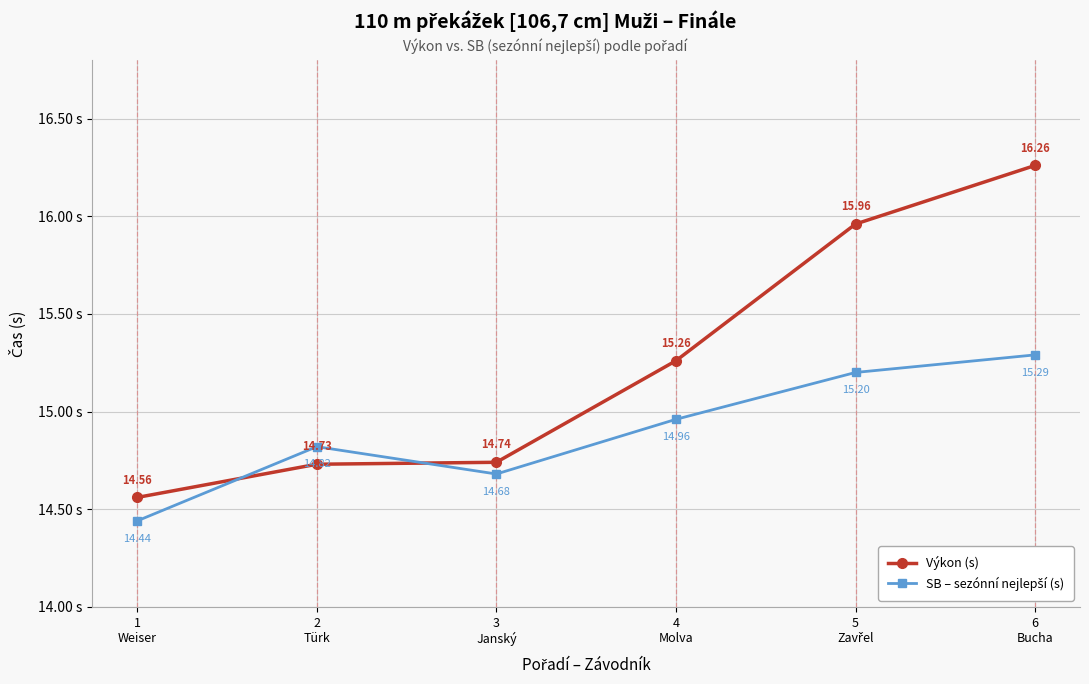

Which series has the largest total across all categories?

Výkon (s)